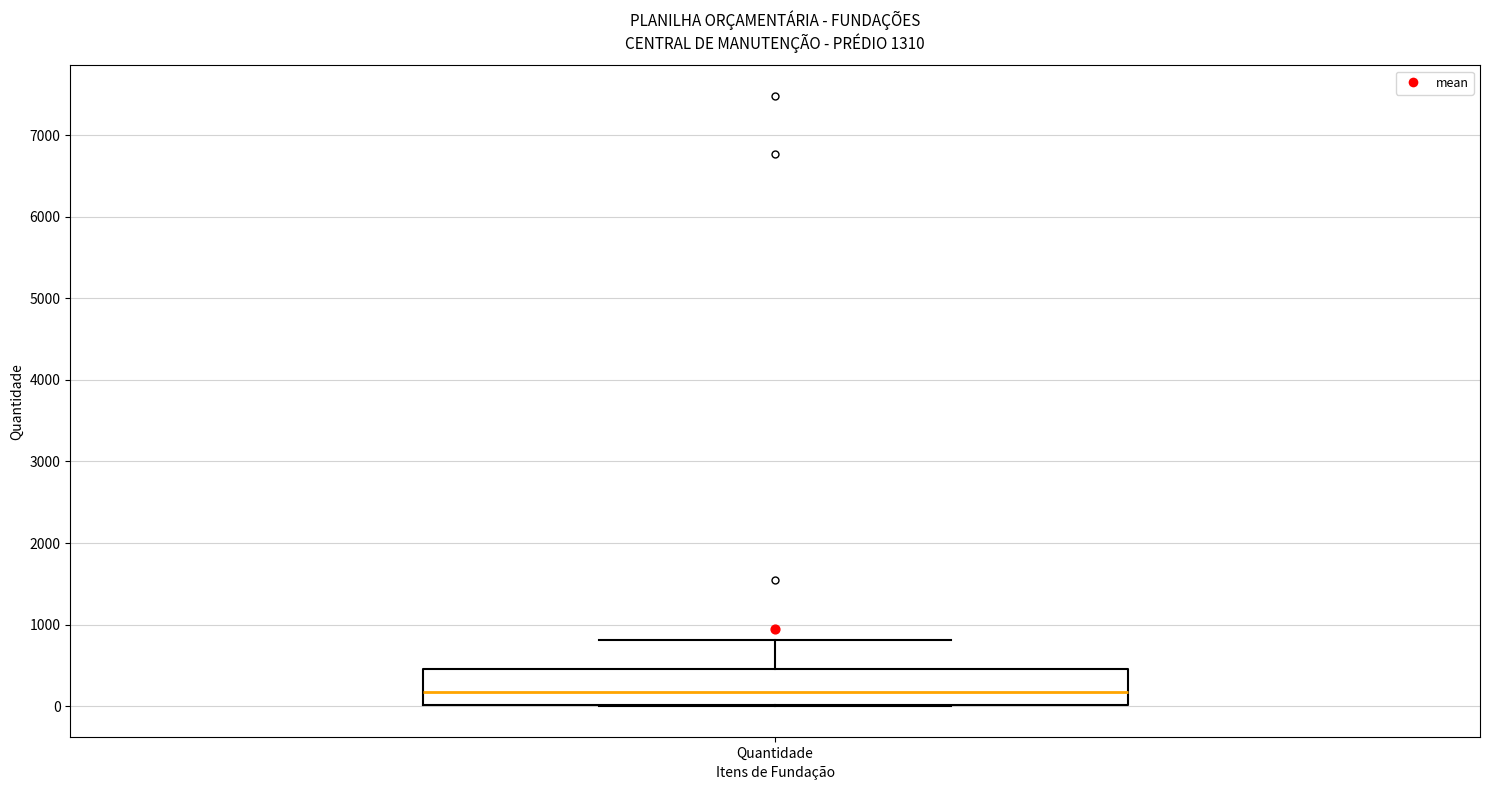

Where is the lower edge of the box for Quantidade on the y-axis? The values are not printed on the chart, so give them approximately, as read against the axis.

0